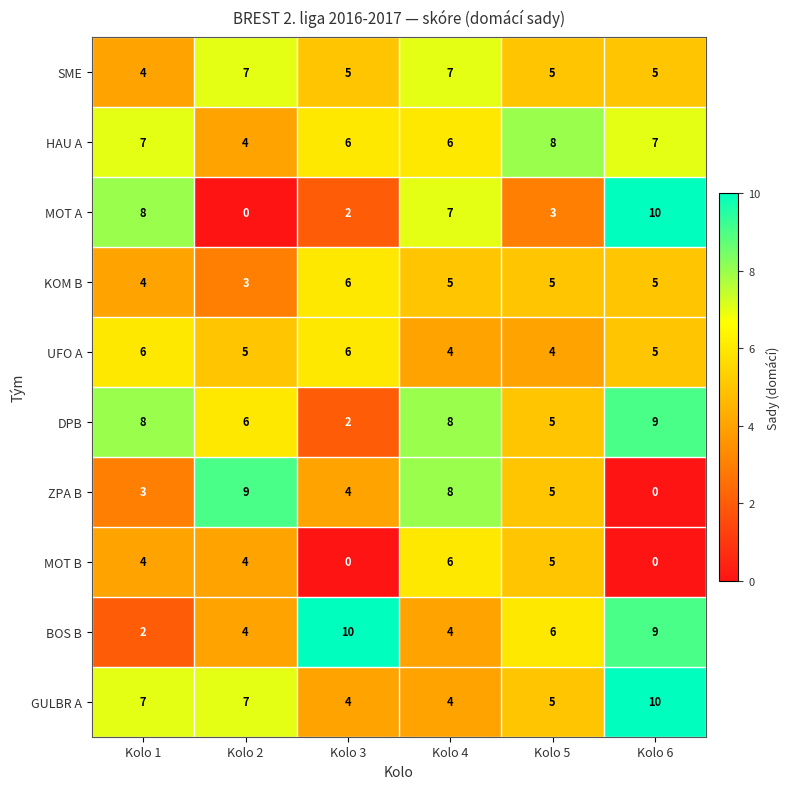

The value of BOS B at Kolo 1 is 2. True or false?

True